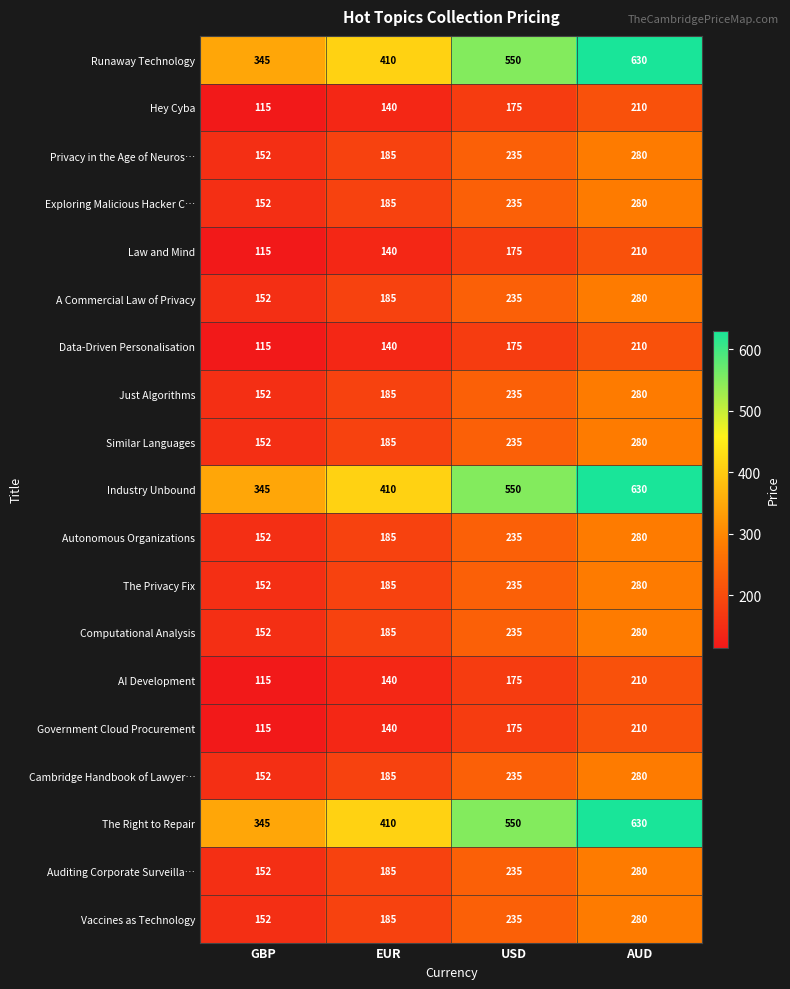

At which category is the sum across all series the highest?

AUD